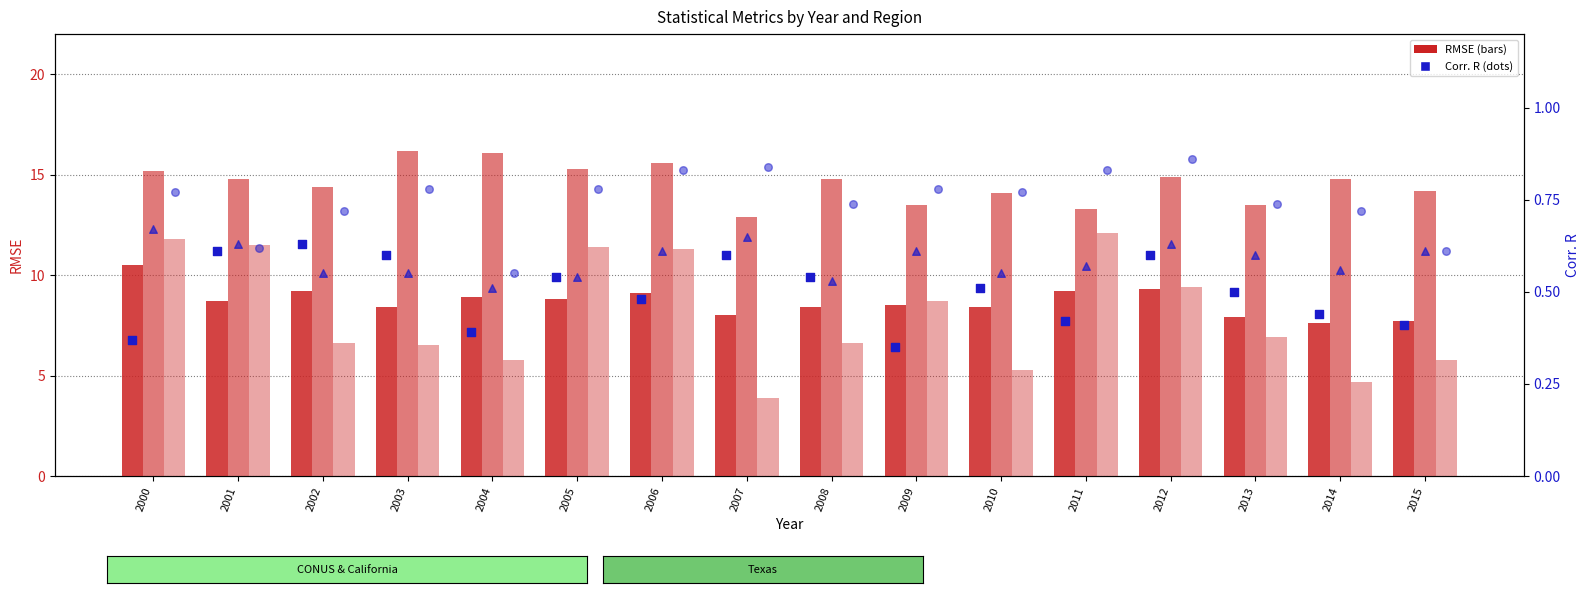

Which series has the largest total across all categories?

California RMSE